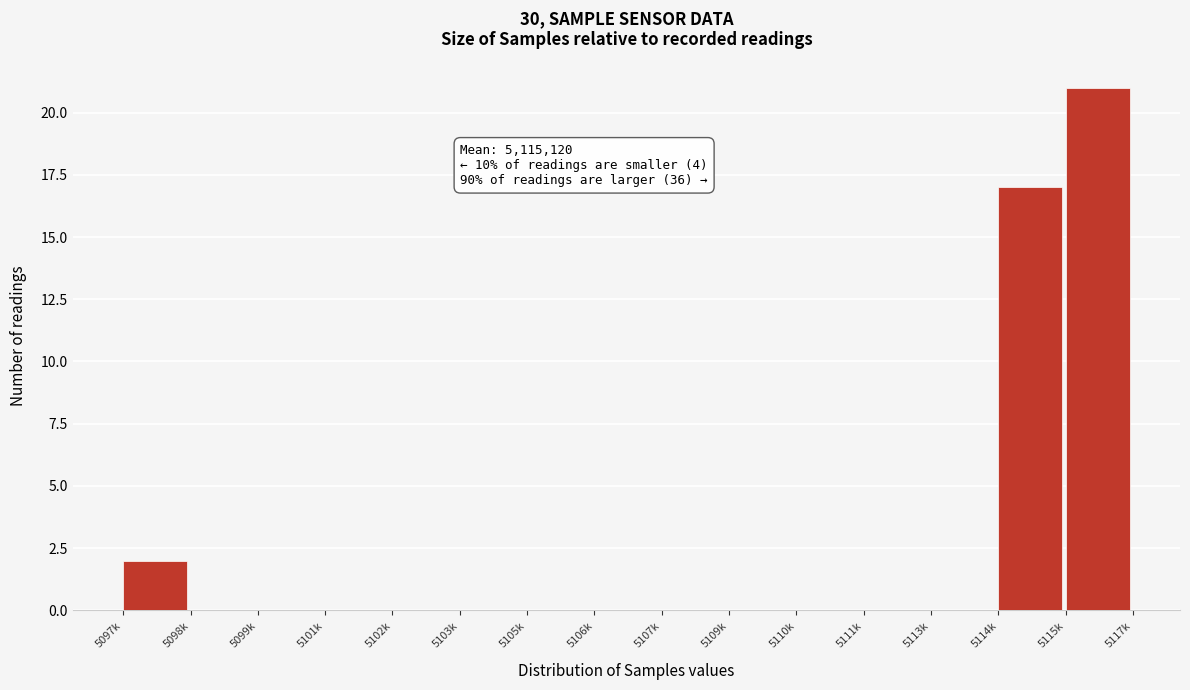

Reading left to right, list all the values displayed in this chart.

5097k=2	5098k=0	5099k=0	5101k=0	5102k=0	5103k=0	5105k=0	5106k=0	5107k=0	5109k=0	5110k=0	5111k=0	5113k=0	5114k=17	5115k=21